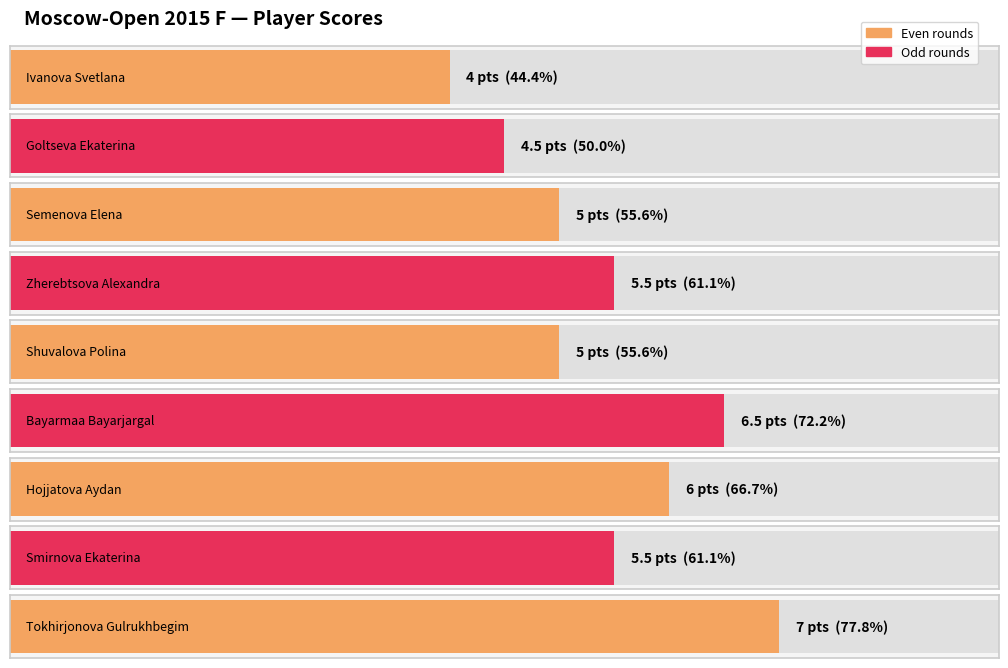

What is the label of the 5th bar from the right?

Shuvalova Polina